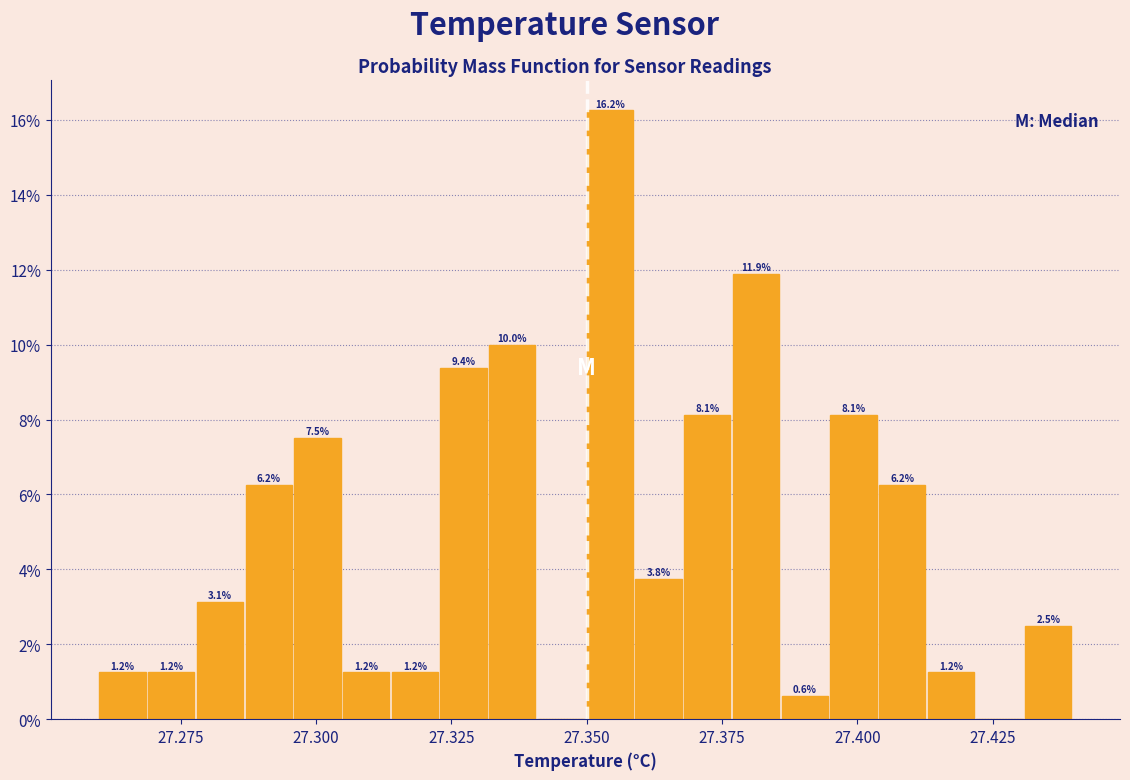

Around what value on the x-axis is the tallest bar? Give the approximate position of its centre, as read against the axis.

27.355